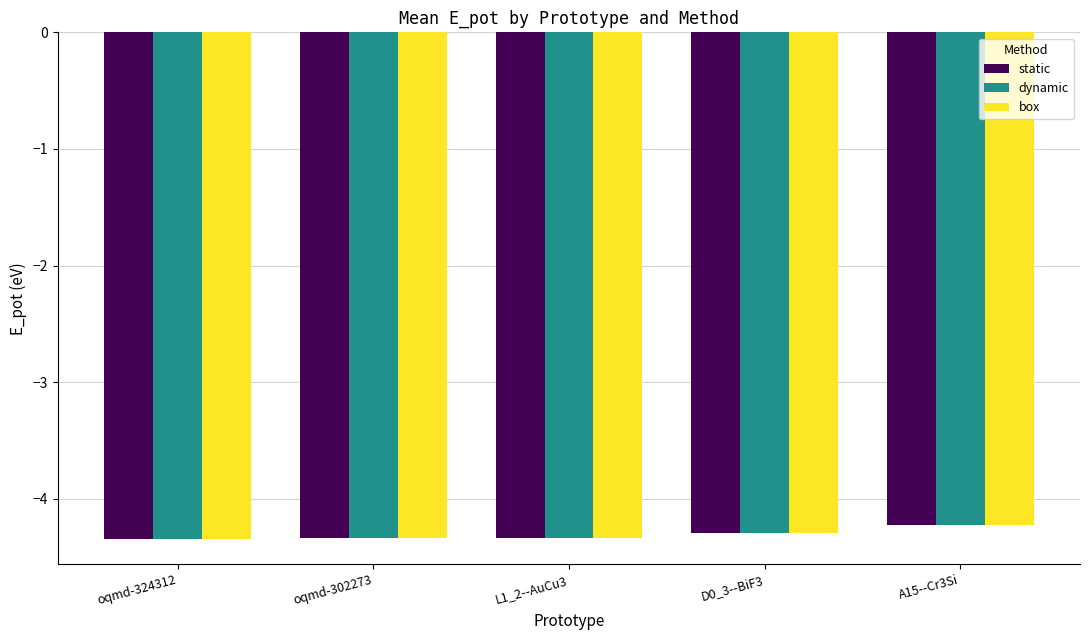

Reading left to right, list all the values displayed in this chart.

static: oqmd-324312=-4.3	oqmd-302273=-4.3	L1_2--AuCu3=-4.3	D0_3--BiF3=-4.3	A15--Cr3Si=-4.2
dynamic: oqmd-324312=-4.3	oqmd-302273=-4.3	L1_2--AuCu3=-4.3	D0_3--BiF3=-4.3	A15--Cr3Si=-4.2
box: oqmd-324312=-4.3	oqmd-302273=-4.3	L1_2--AuCu3=-4.3	D0_3--BiF3=-4.3	A15--Cr3Si=-4.2